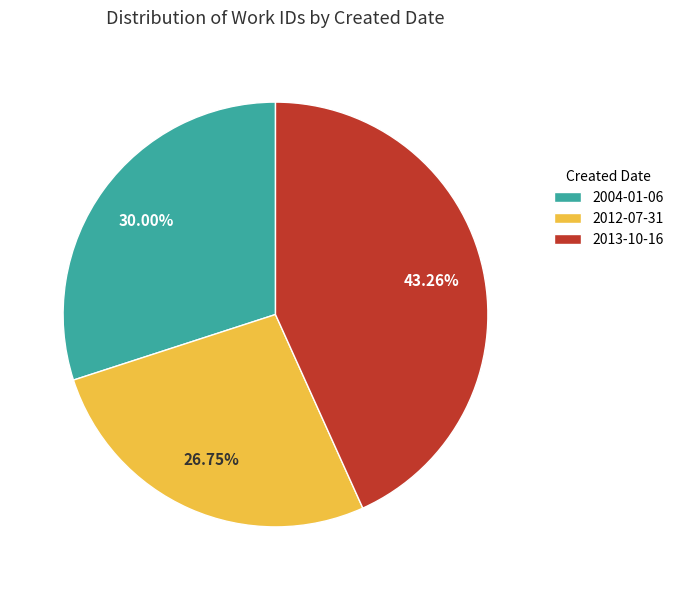

Between 2013-10-16 and 2012-07-31, which is larger?

2013-10-16